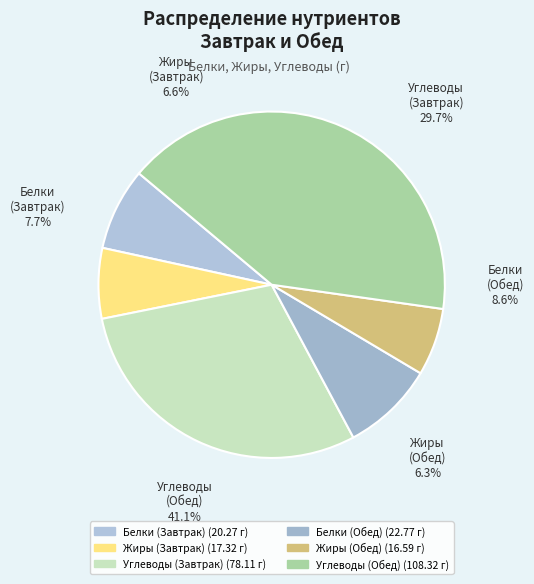

What is the ratio of the value at Углеводы (Обед) to the value at Жиры (Обед)?

6.5